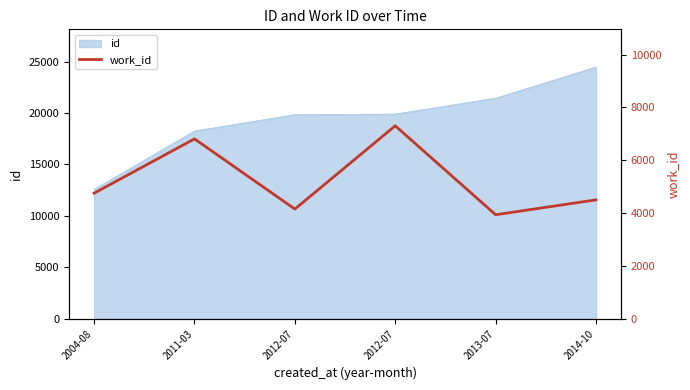

Where is the first local minimum?

2012-07